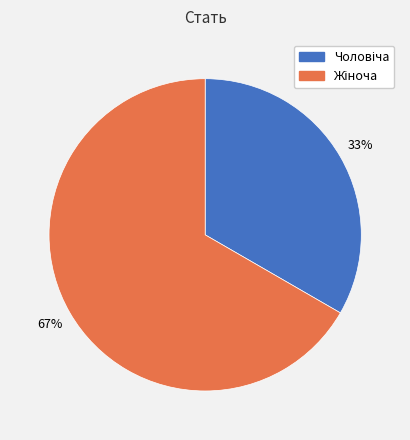

To the nearest percent, what is the average slice percentage?

50%